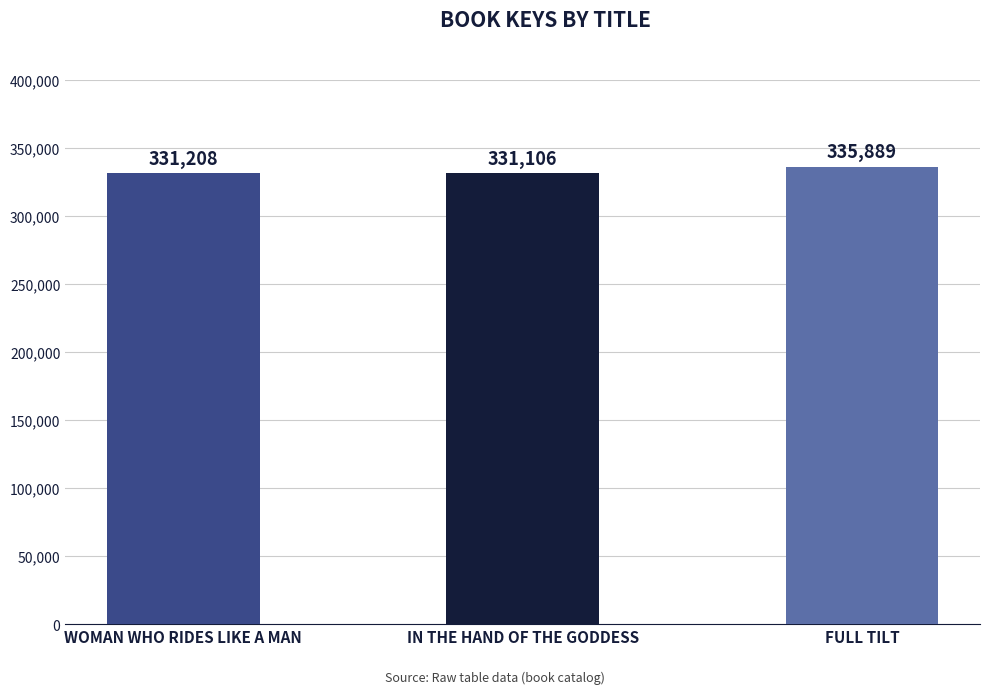

What is the value of the 3rd bar from the left?

335889